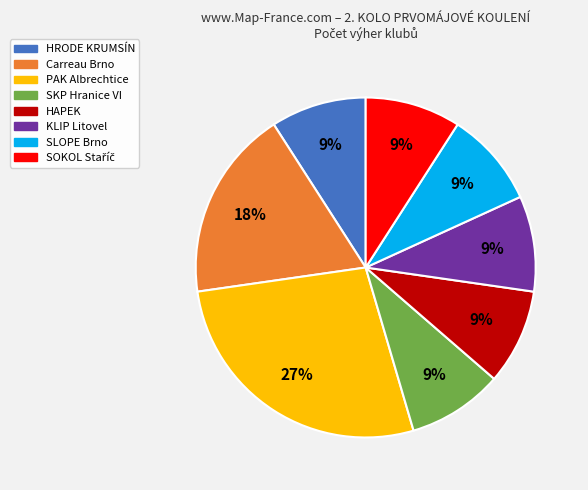

How many slices are in this pie chart?

8